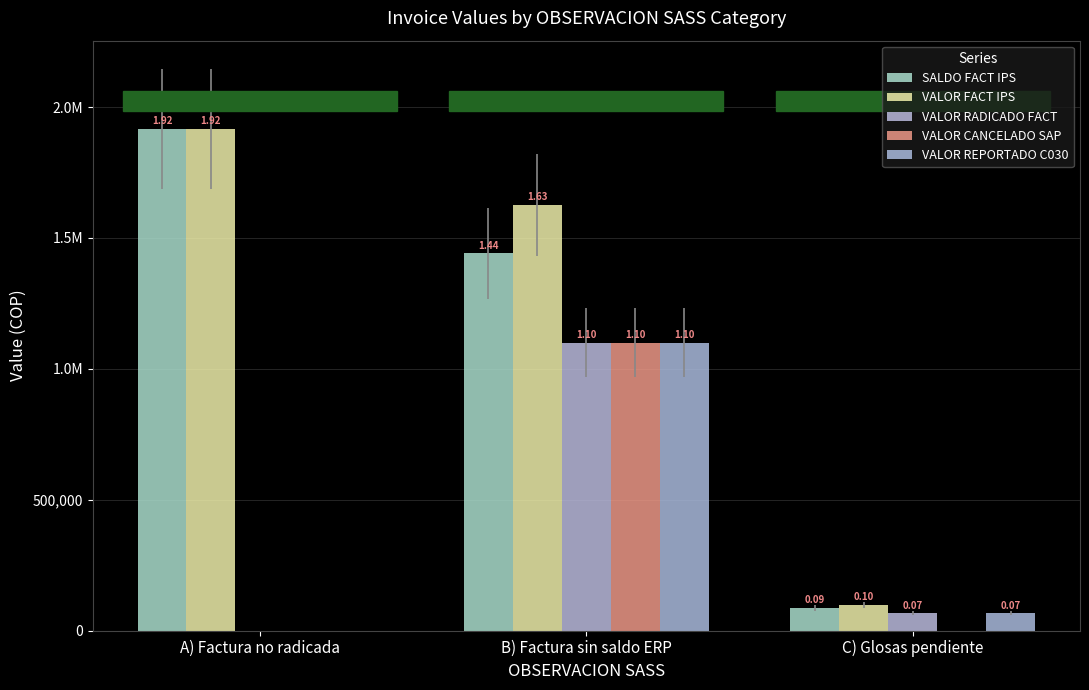

List the series in order of their peak value, highest first.

SALDO FACT IPS, VALOR FACT IPS, VALOR RADICADO FACT, VALOR CANCELADO SAP, VALOR REPORTADO C030